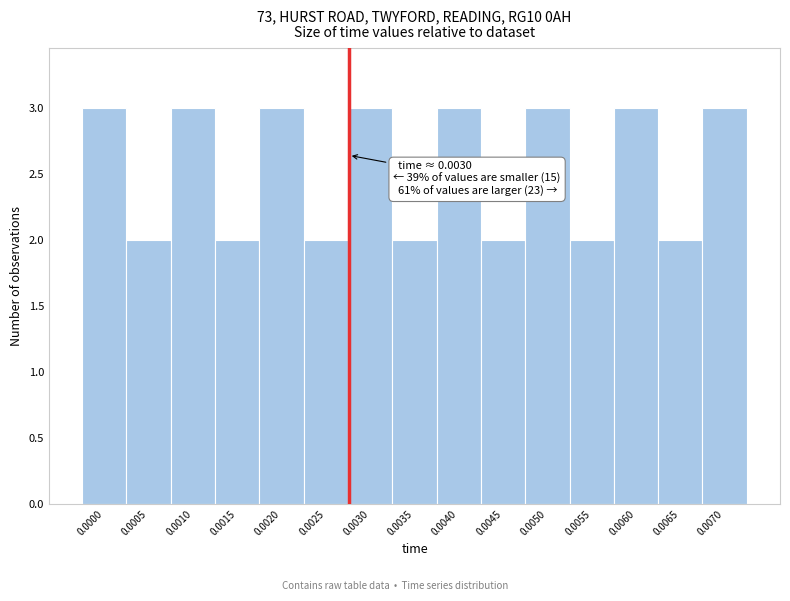

Reading right to left, transcribe all the data shown in this chart.

3	2	3	2	3	2	3	2	3	2	3	2	3	2	3